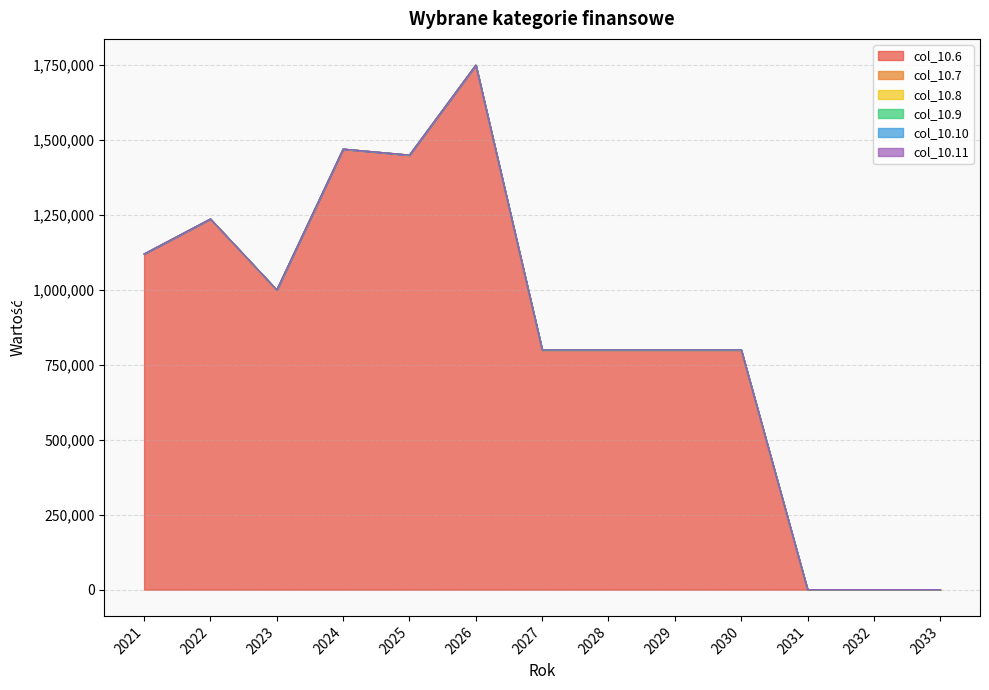

Which series has the largest total across all categories?

col_10.6